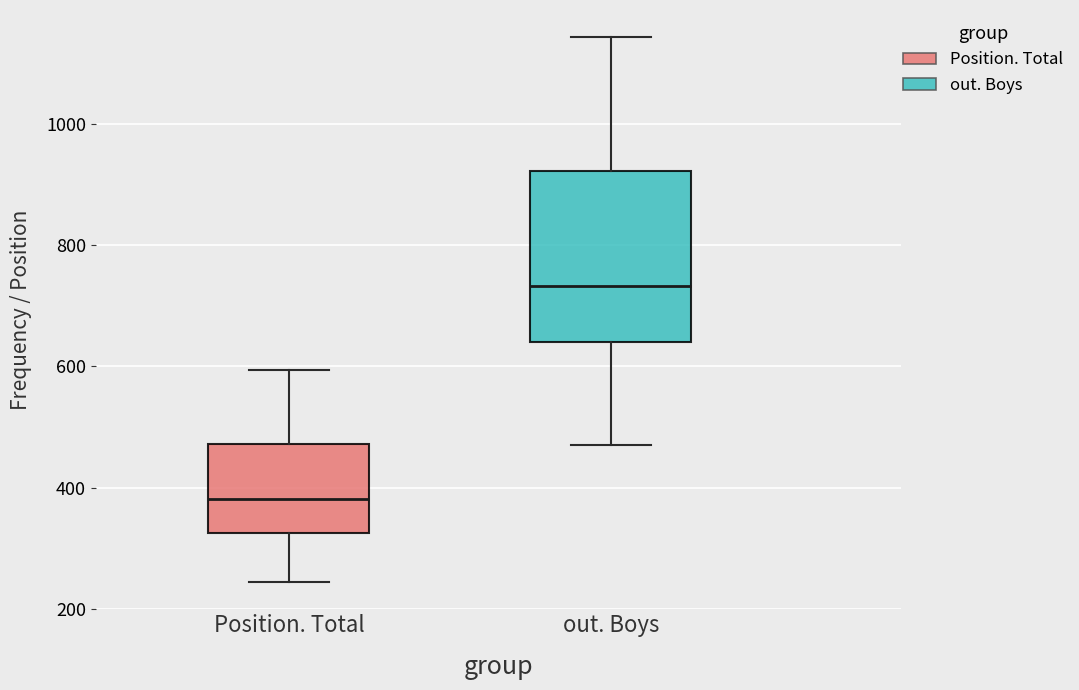

Which box has the highest median line?

out. Boys